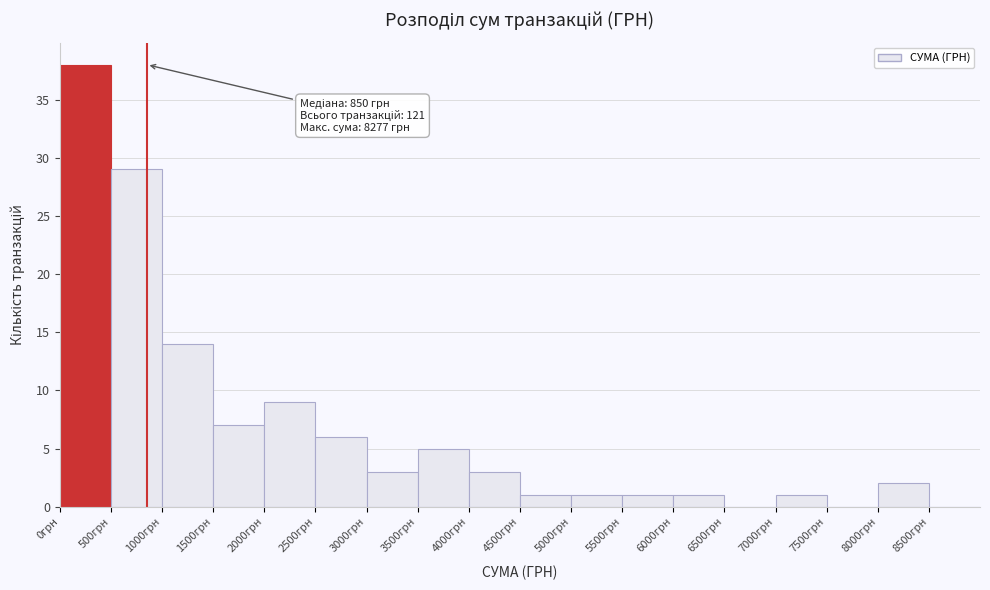

Which range on the x-axis has the tallest bar?

0 to 500